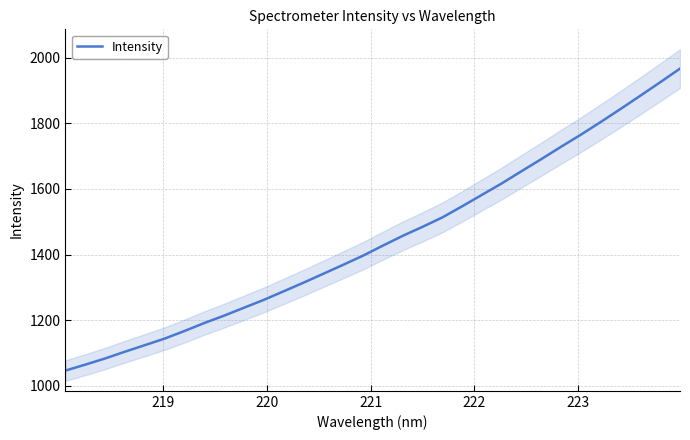

What is the minimum value for Intensity?

1045.9